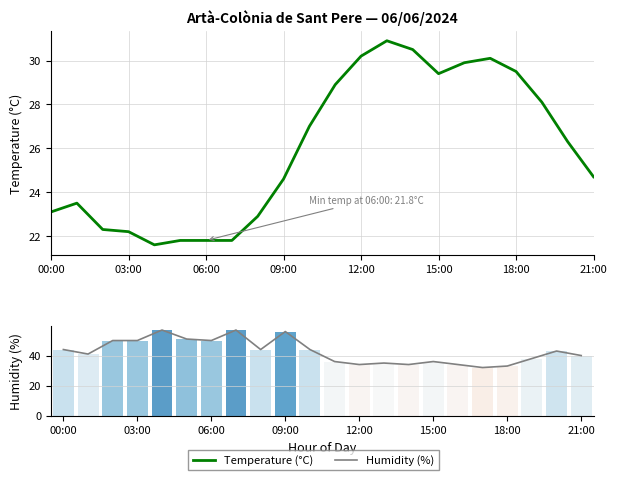

Reading left to right, transcribe all the data shown in this chart.

Temperature (°C): 23.1	23.5	22.3	22.2	21.6	21.8	21.8	21.8	22.9	24.6	27.0	28.9	30.2	30.9	30.5	29.4	29.9	30.1	29.5	28.1	26.3	24.7
Humidity (%): 44.0	41.0	50.0	50.0	57.0	51.0	50.0	57.0	44.0	56.0	44.0	36.0	34.0	35.0	34.0	36.0	34.0	32.0	33.0	38.0	43.0	40.0